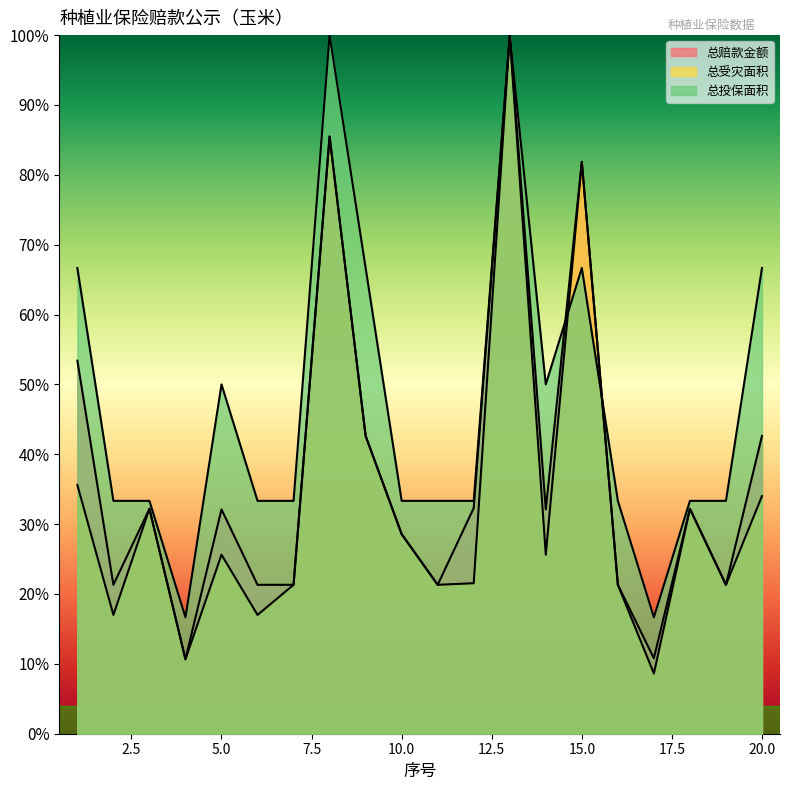

How many series are shown in this chart?

3